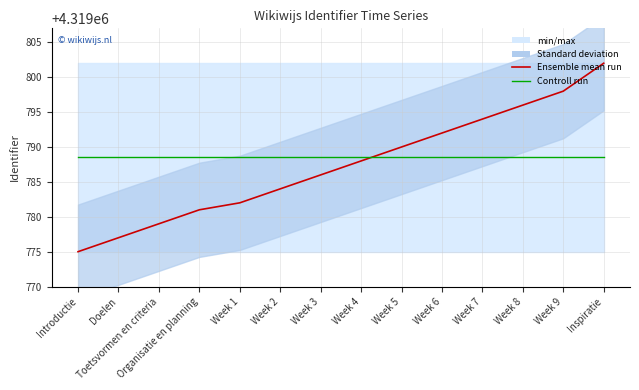

Rank the categories by Ensemble mean run value from highest to lowest.

Inspiratie, Week 9, Week 8, Week 7, Week 6, Week 5, Week 4, Week 3, Week 2, Week 1, Organisatie en planning, Toetsvormen en criteria, Doelen, Introductie